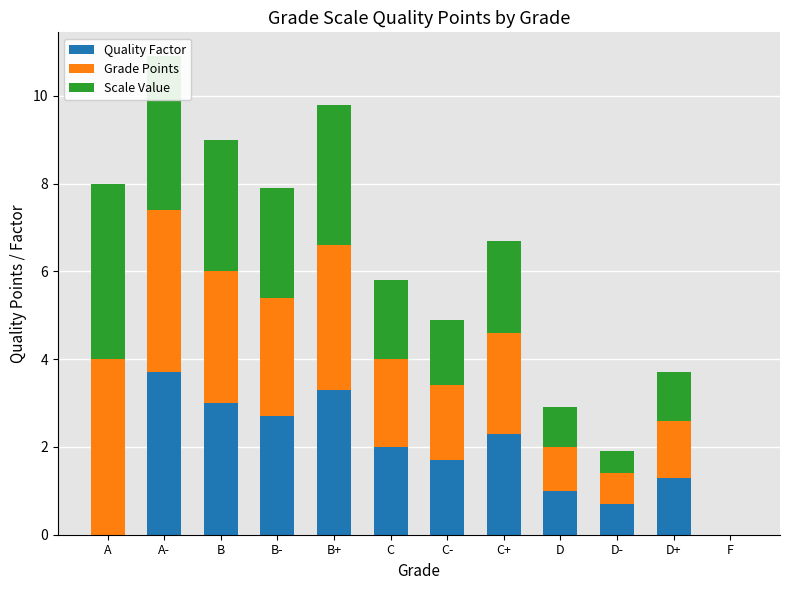

Where does the Quality Factor series first go above 2?

A-